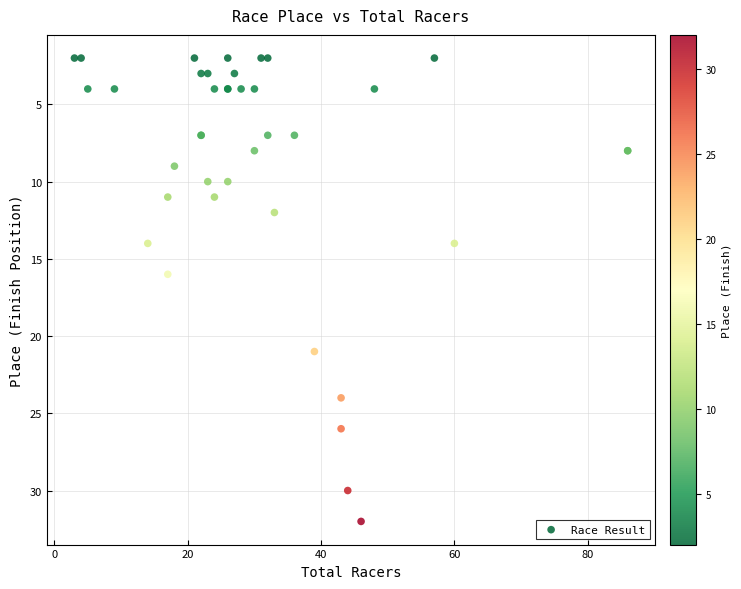

What Y value in the scatter plot is closest to 17?

16